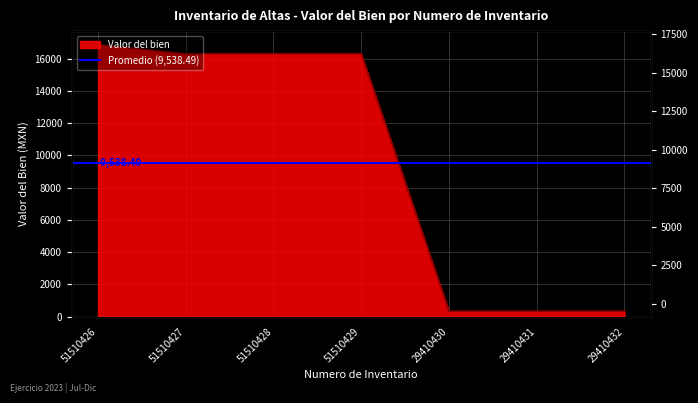

Reading right to left, list all the values displayed in this chart.

29410432=339.1	29410431=339.1	29410430=339.1	51510429=16297.0	51510428=16297.0	51510427=16297.0	51510426=16860.0